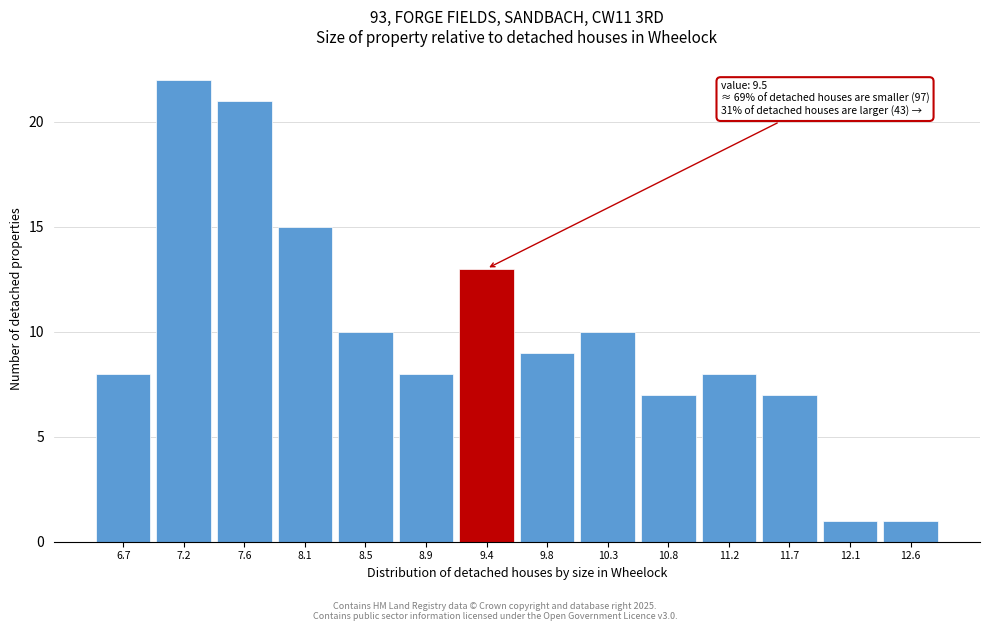

Reading left to right, list all the values displayed in this chart.

8	22	21	15	10	8	13	9	10	7	8	7	1	1